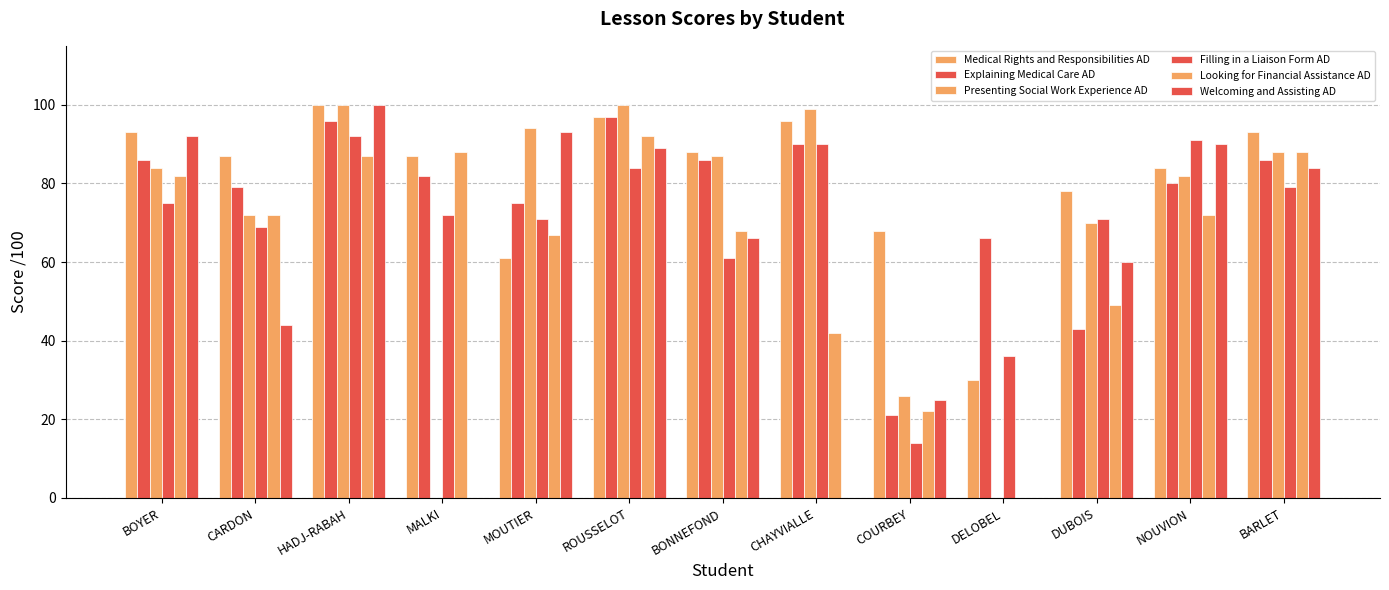

Count the number of categories in the chart.

13